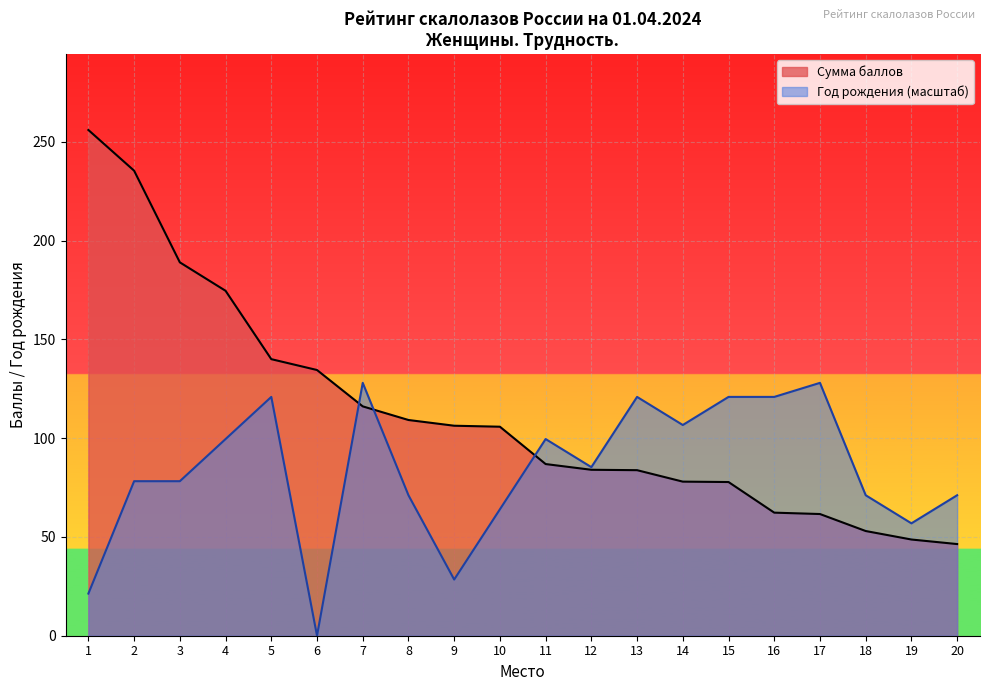

What are all the series names shown in the legend?

Сумма баллов, Год рождения (масштаб)